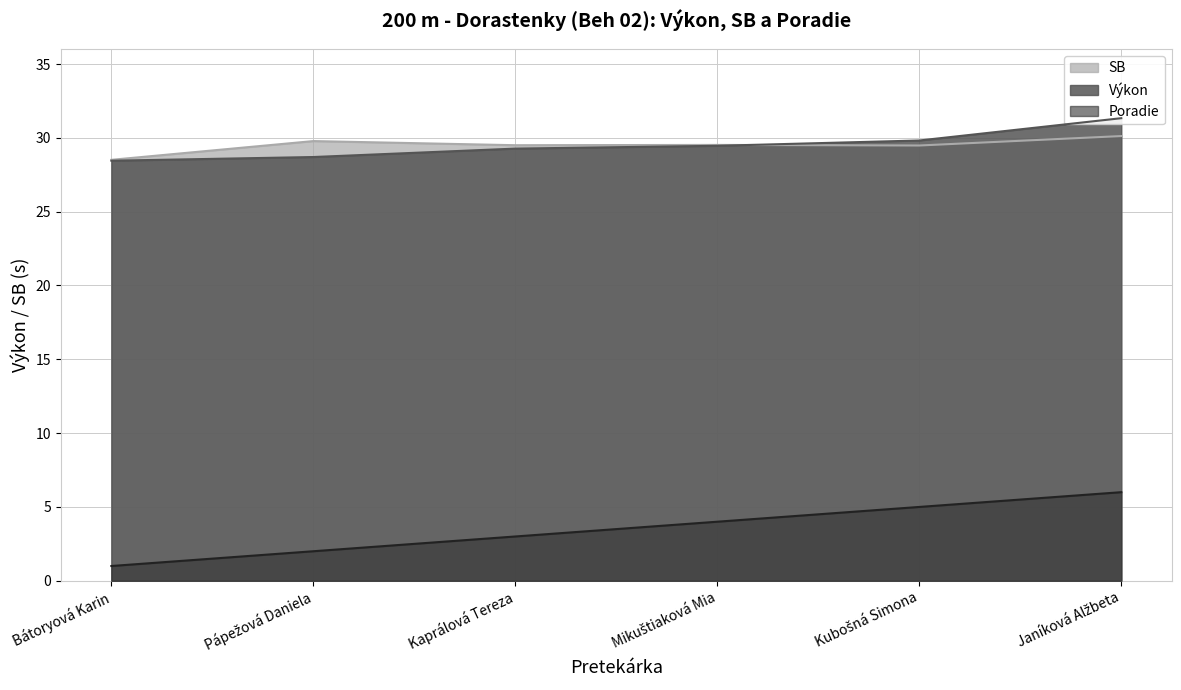

Where does the Poradie series first go above 4?

Kubošná Simona